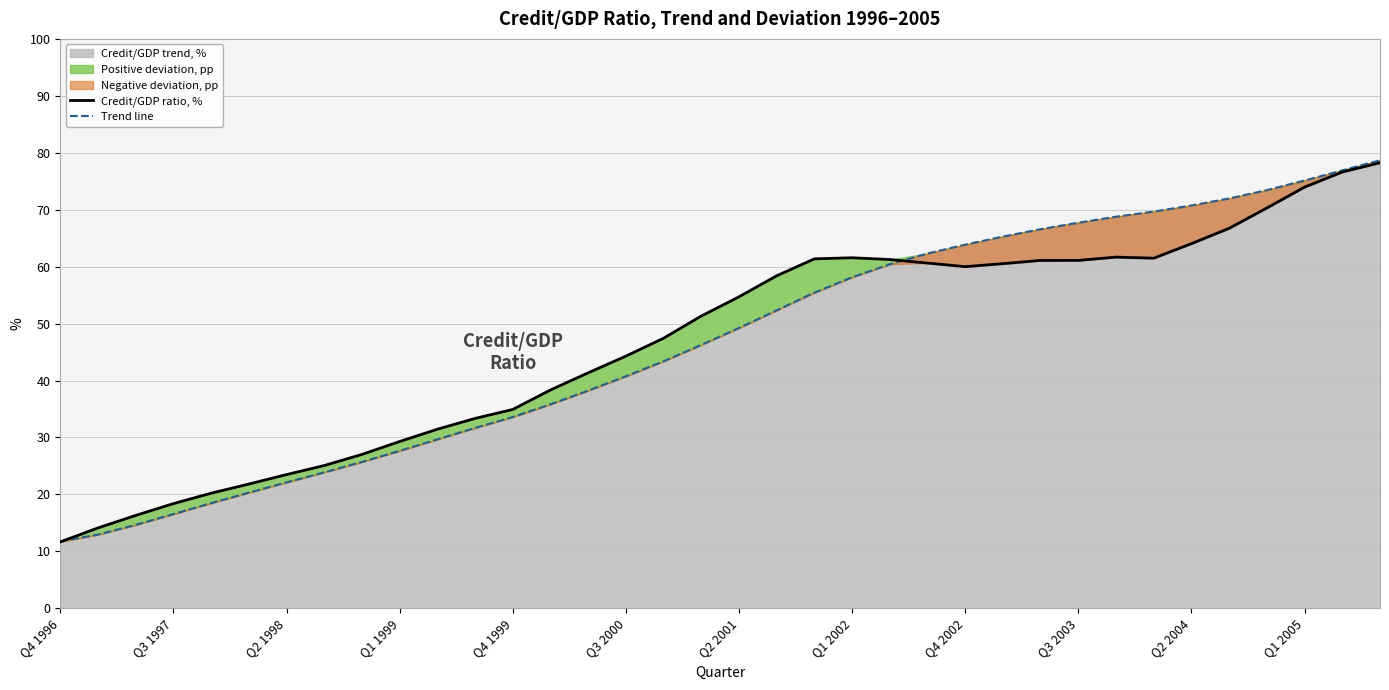

How many intersections are there between Credit/GDP ratio, % and Trend line?

2